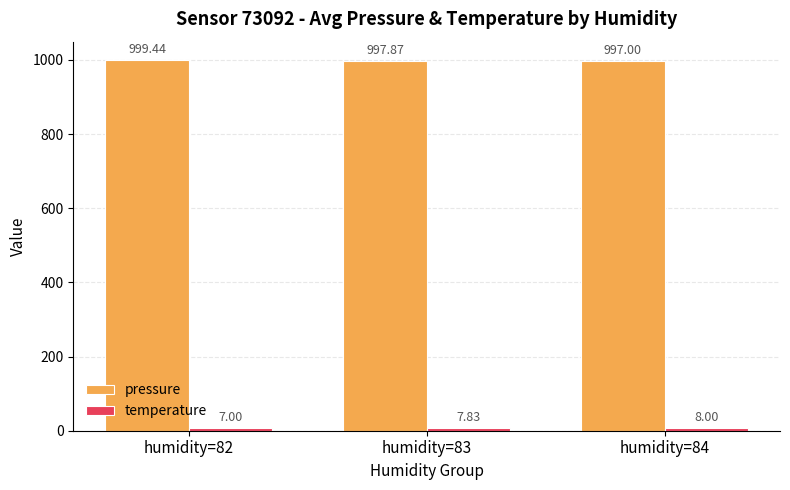

What is the sum of the pressure values at humidity=82 and humidity=83?

1997.3